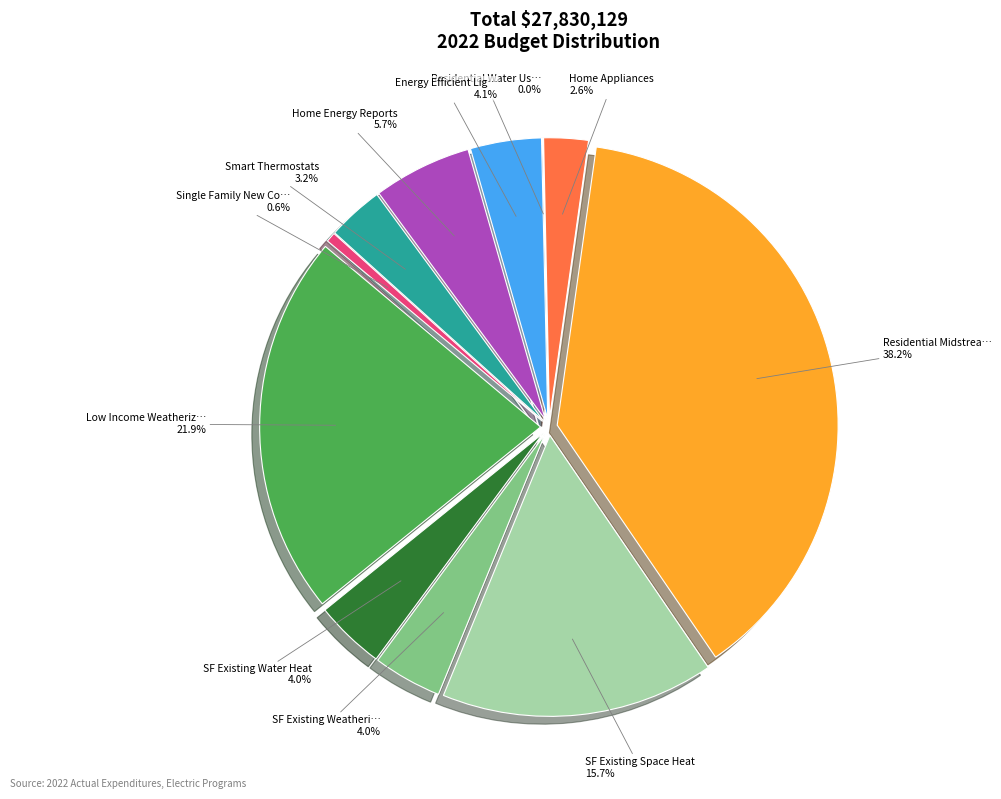

To the nearest percent, what is the combined percentage of Low Income Weatherization and Energy Efficient Lighting?

26%